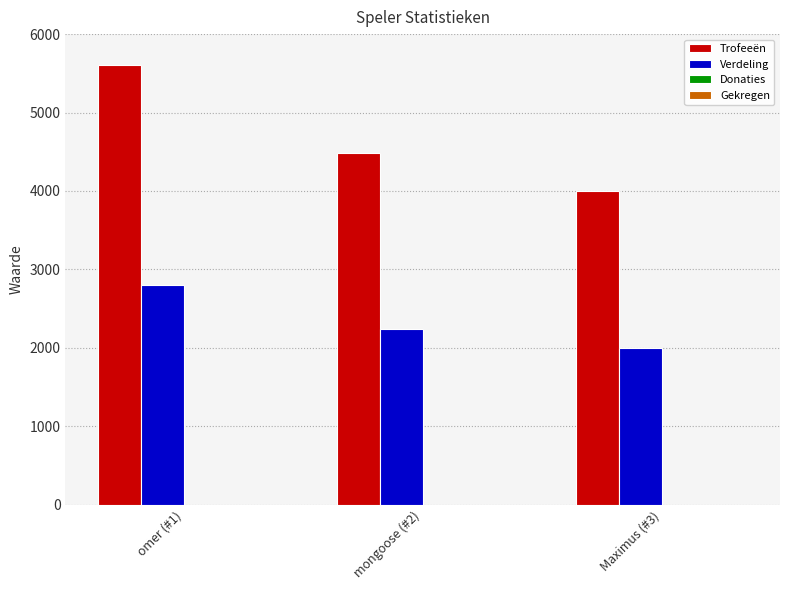

Does the chart contain any negative values?

No